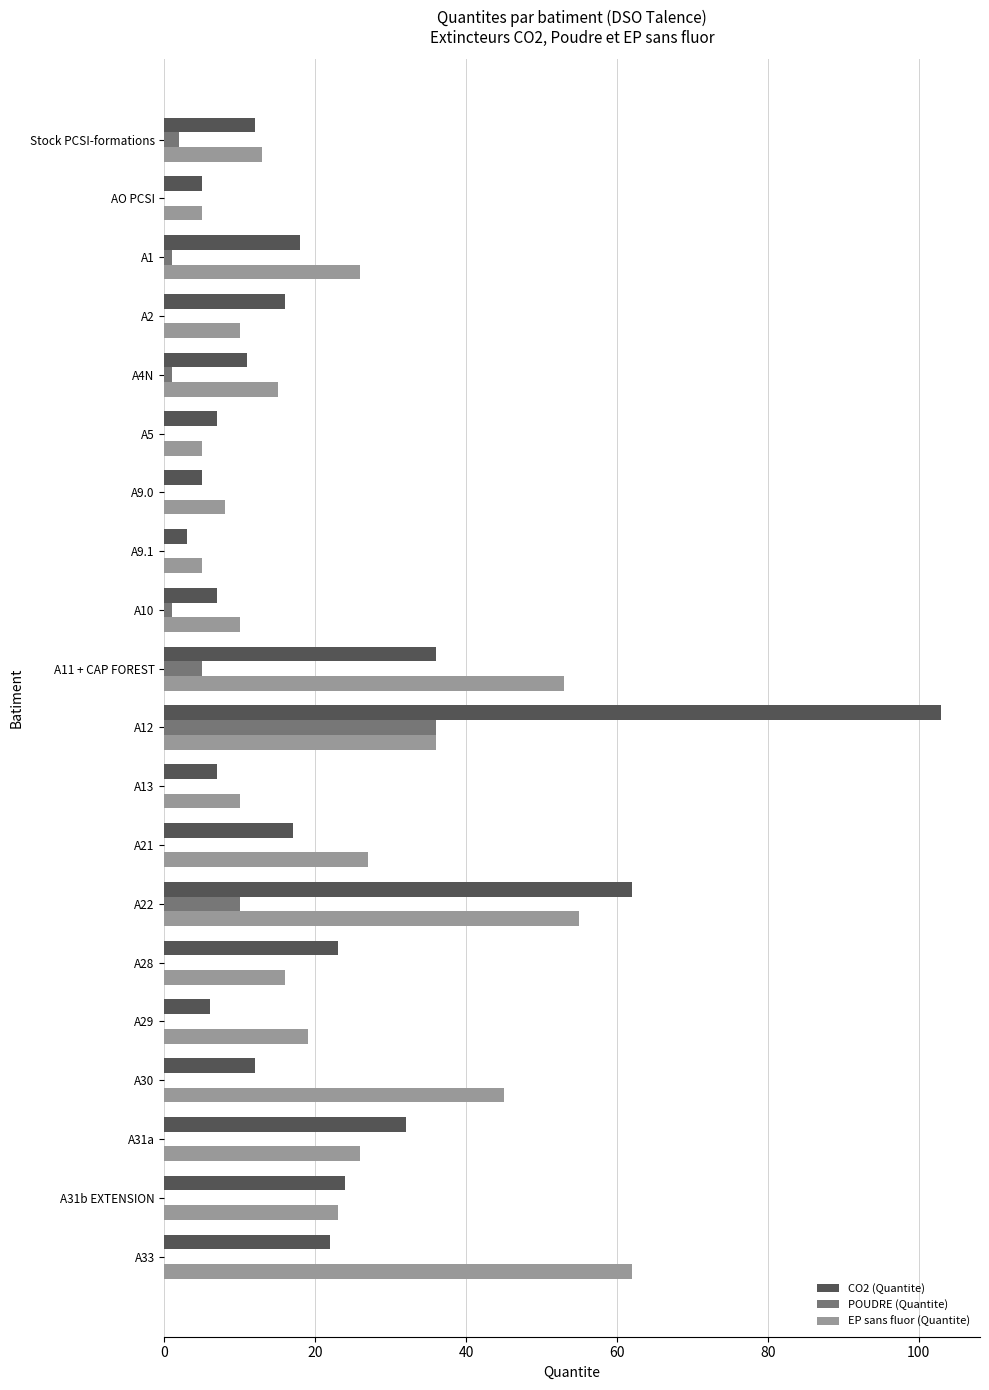

What are all the series names shown in the legend?

CO2 (Quantite), POUDRE (Quantite), EP sans fluor (Quantite)